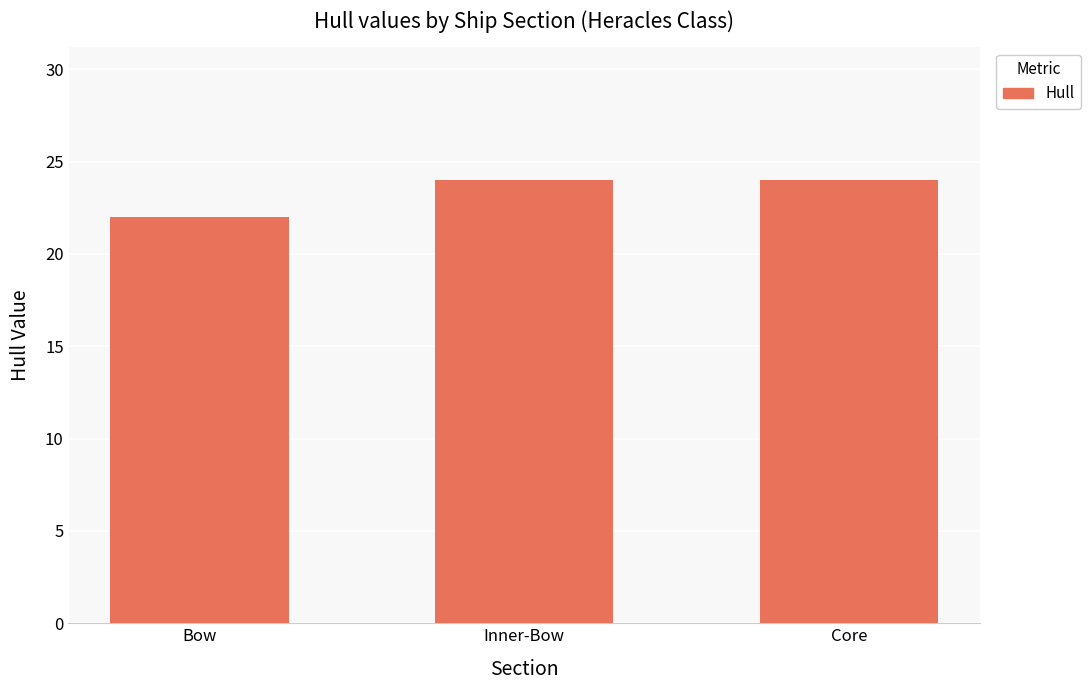

Between Core and Bow, which is larger?

Core